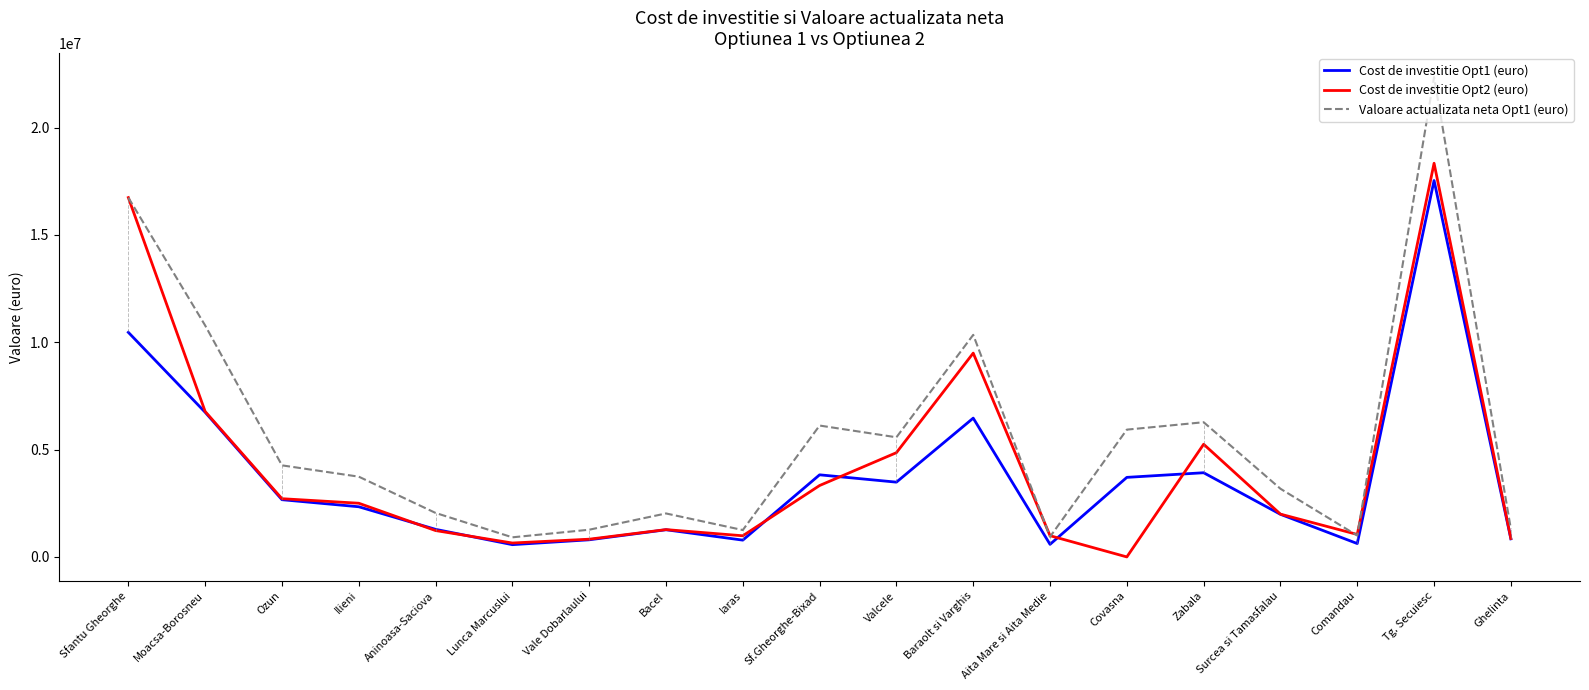

What is the sum of all Cost de investitie Opt1 (euro) values?

69872936.0